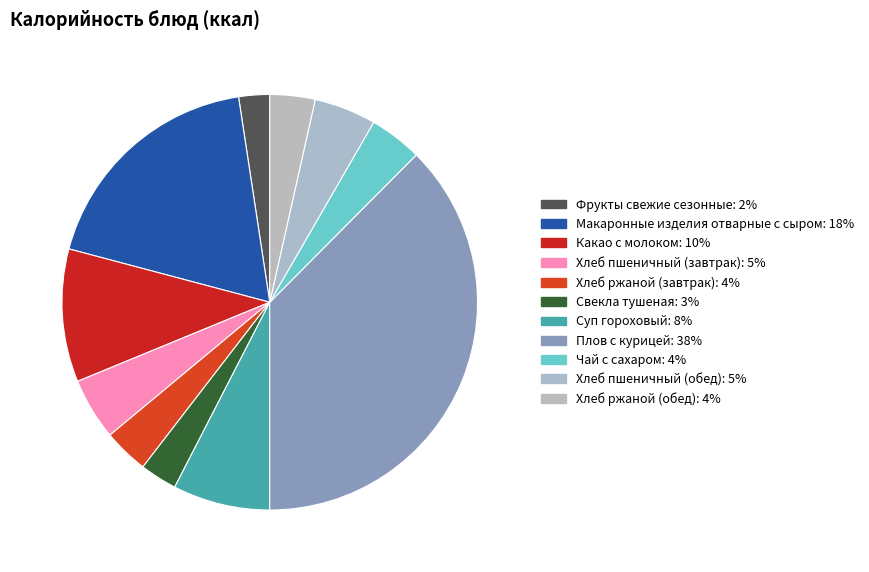

What is the total percentage of Хлеб ржаной (завтрак) and Чай с сахаром?

7.6%